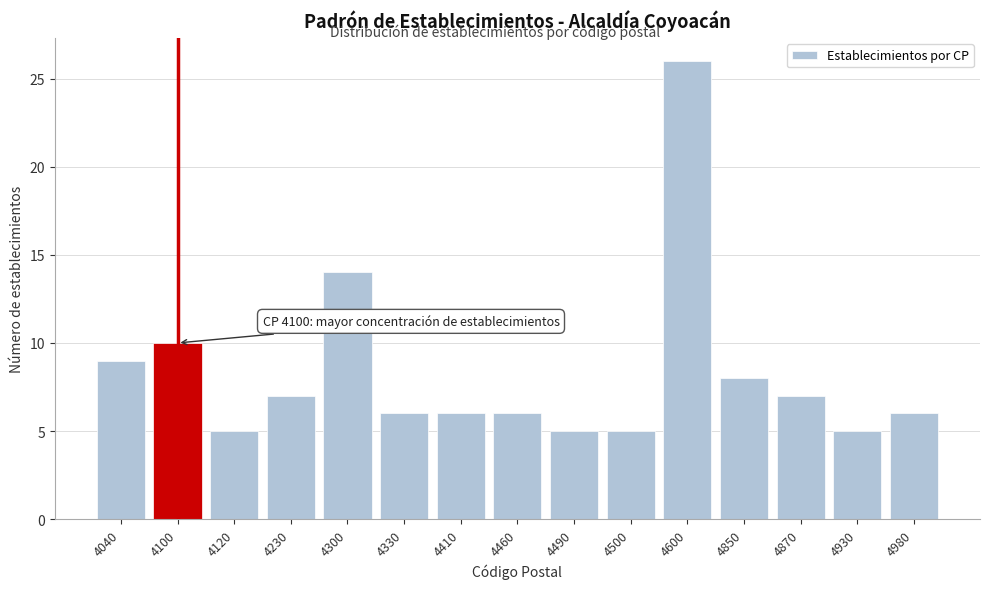

Reading right to left, list all the values displayed in this chart.

4980=6	4930=5	4870=7	4850=8	4600=26	4500=5	4490=5	4460=6	4410=6	4330=6	4300=14	4230=7	4120=5	4100=10	4040=9